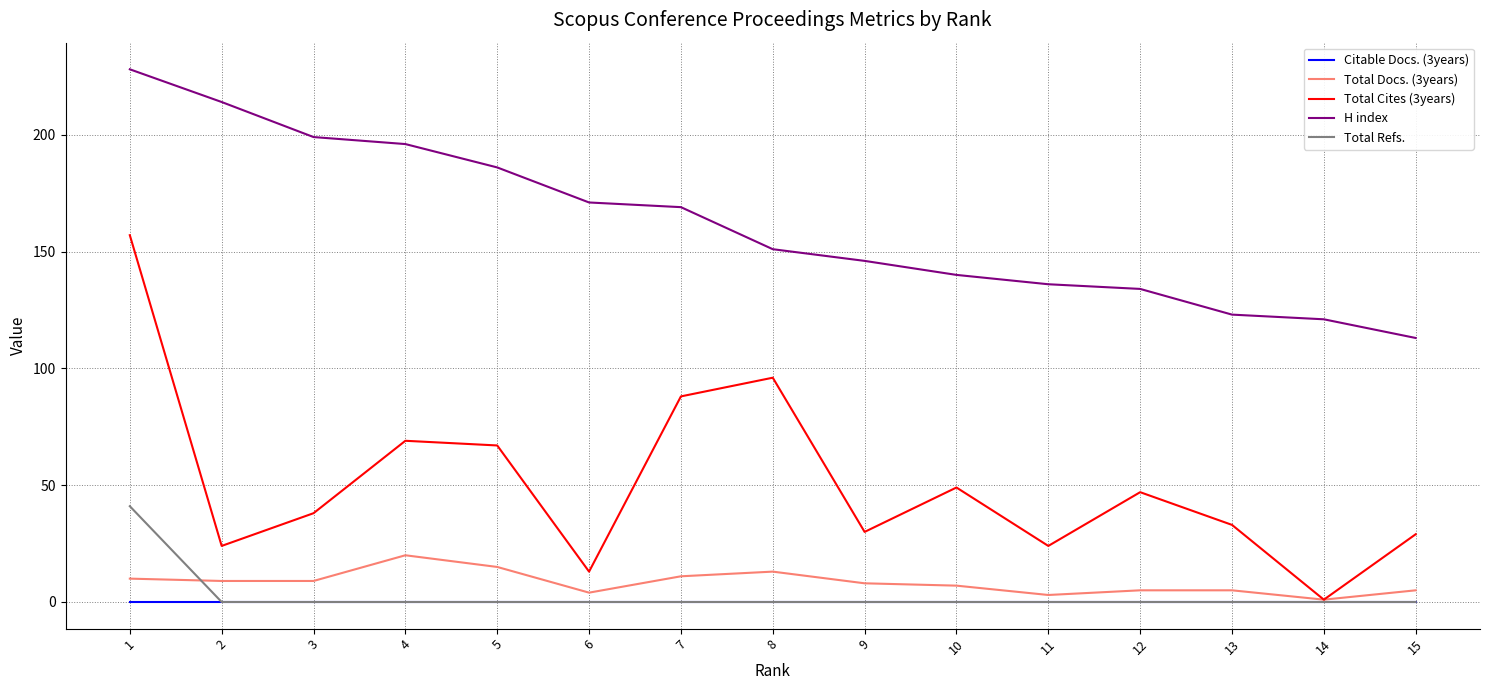

Which category has the highest value in the Total Docs. (3years) series?

4